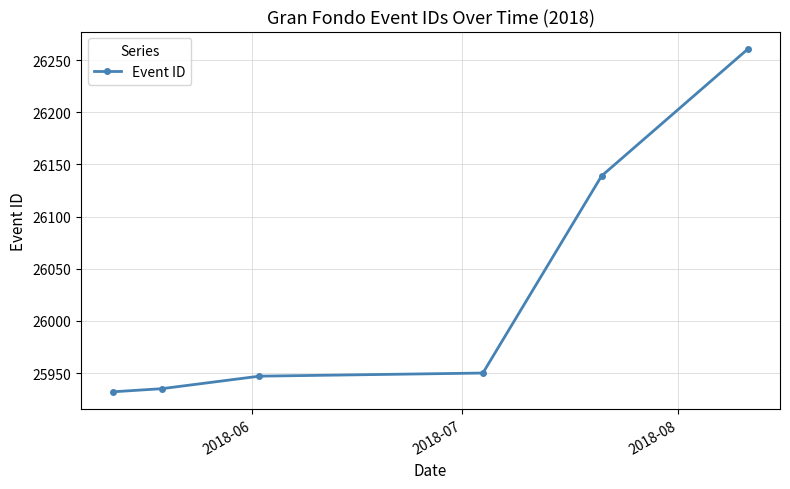

What is the difference between the second highest and minimum values?

207